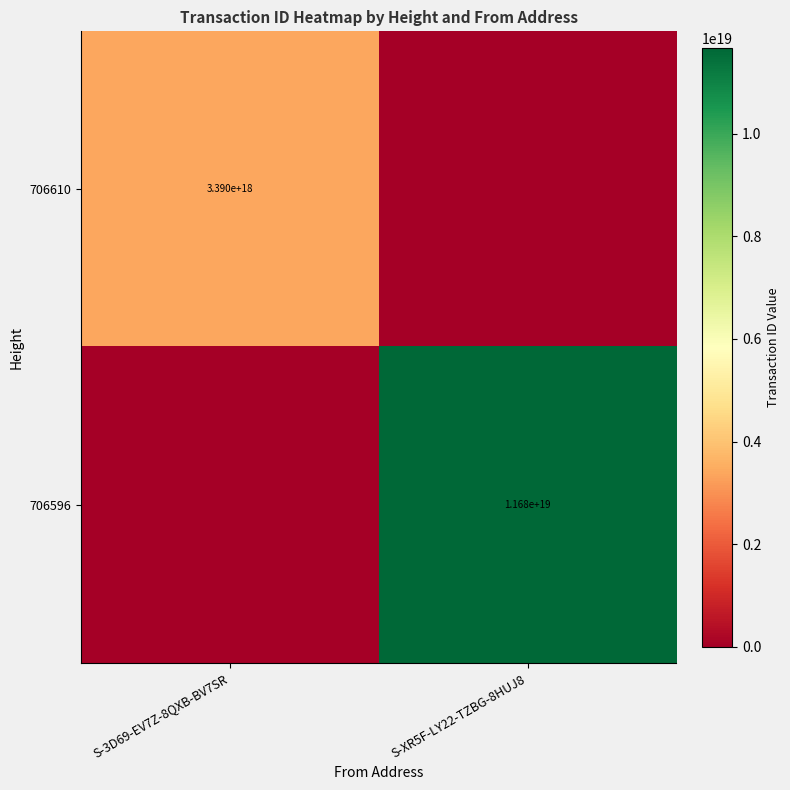

True or false: 706610 has a value of 3390000000000000000 at S-3D69-EV7Z-8QXB-BV7SR.

True